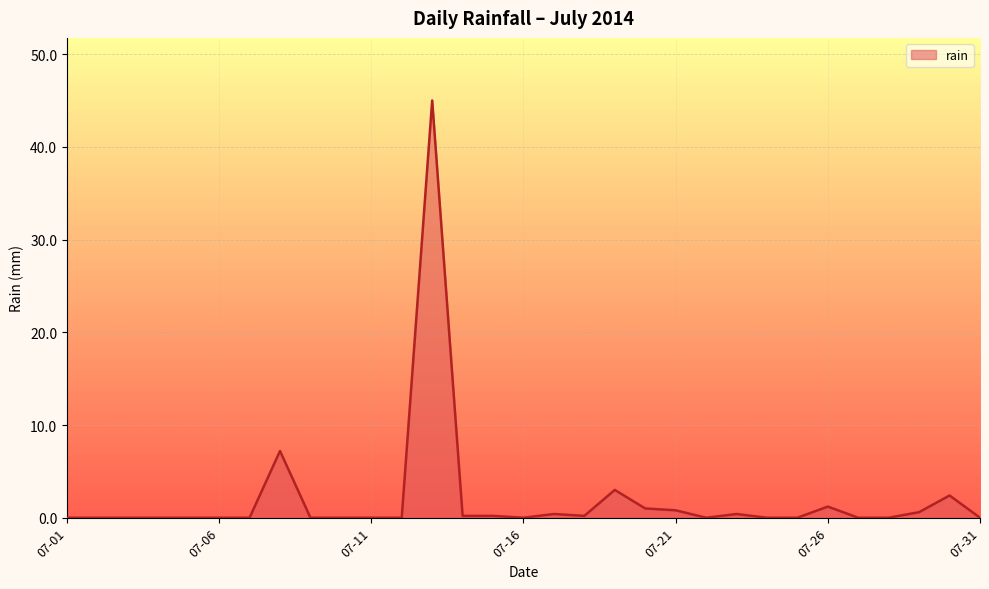

What is the difference between the maximum and second lowest values?

45.0